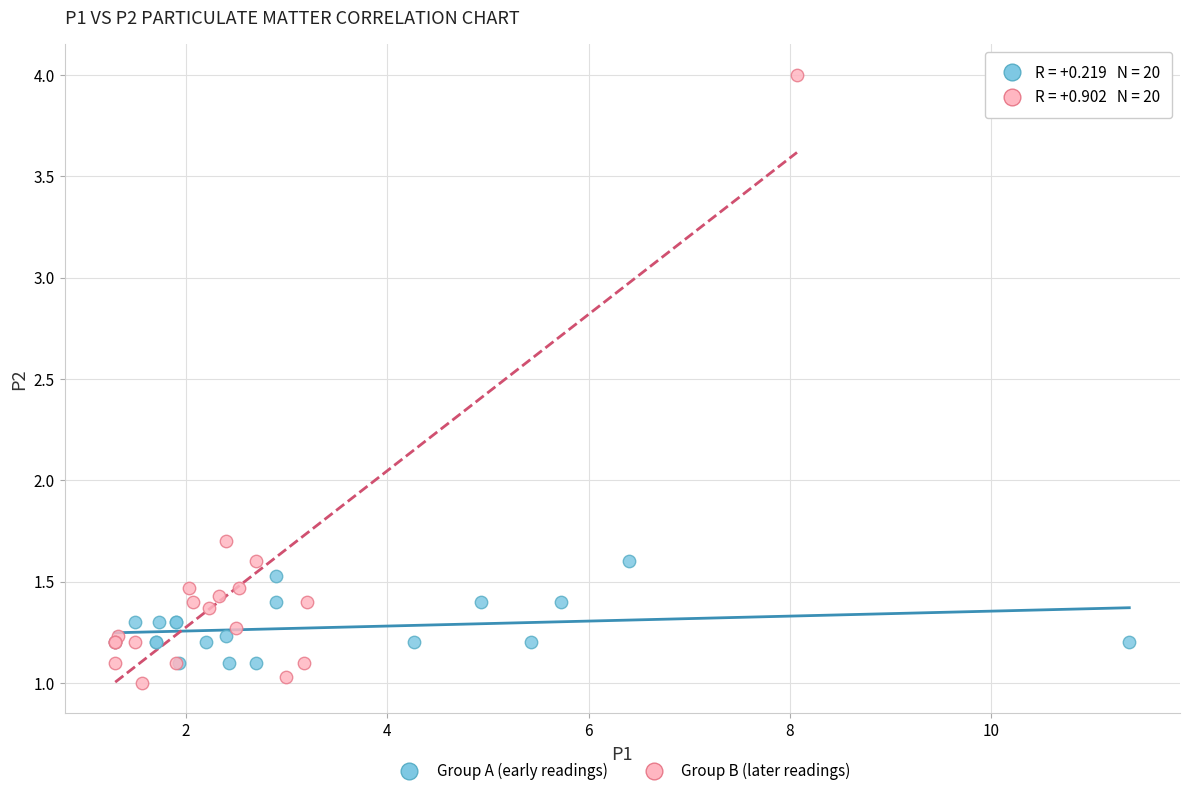

Which series reaches the maximum Y coordinate?

Group B (later readings)